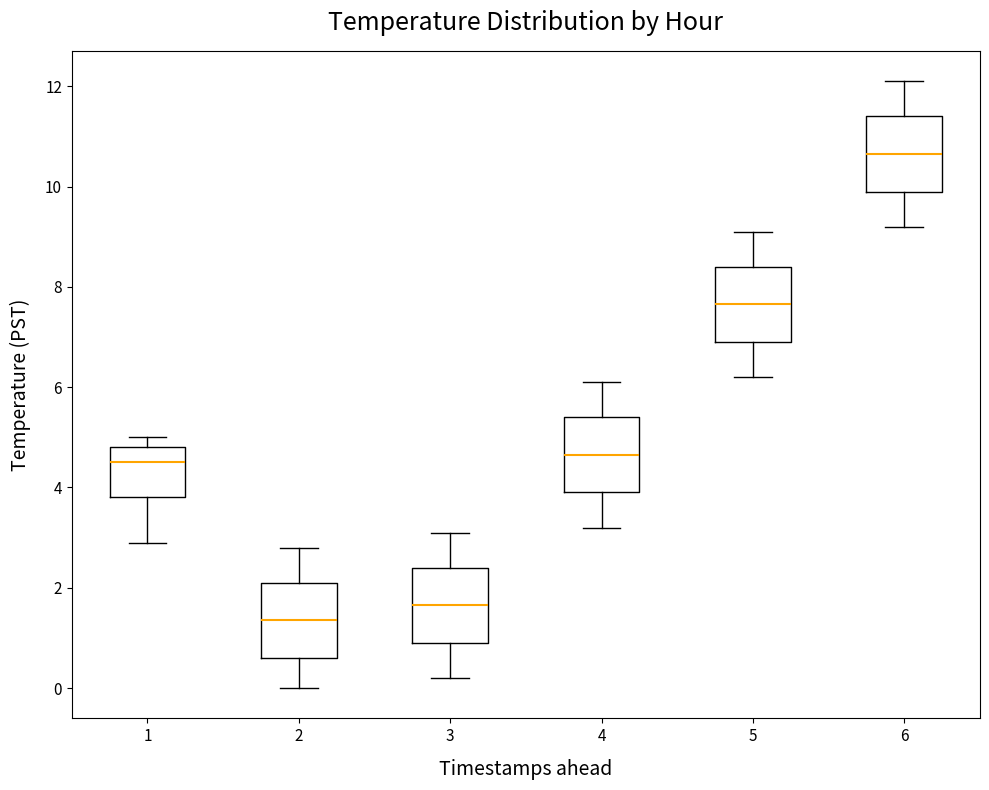

Reading left to right, read every box against the y-axis: the position of its median line, the range the box covers, and the ends of its whiskers. The values are not printed on the chart, so give them approximately, as read against the axis.

1: median 4.6, box 3.8 to 4.8, whiskers 3.0 to 5.0
2: median 1.4, box 0.6 to 2.2, whiskers 0.0 to 2.8
3: median 1.6, box 1.0 to 2.4, whiskers 0.2 to 3.2
4: median 4.6, box 4.0 to 5.4, whiskers 3.2 to 6.2
5: median 7.6, box 7.0 to 8.4, whiskers 6.2 to 9.2
6: median 10.6, box 10.0 to 11.4, whiskers 9.2 to 12.2